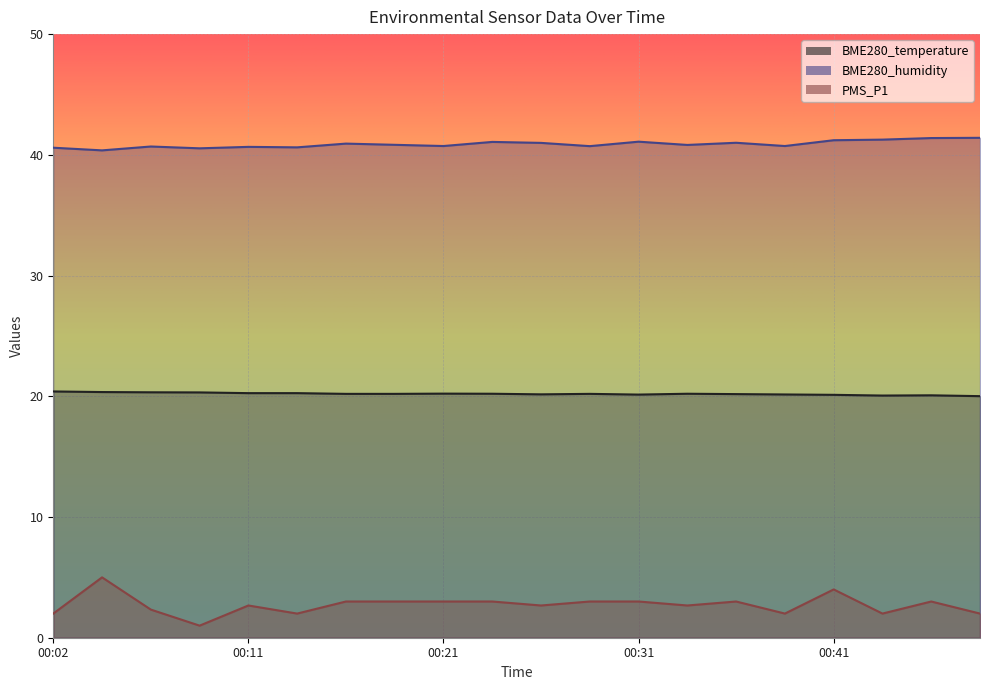

Which category has the highest value across all series?

00:48